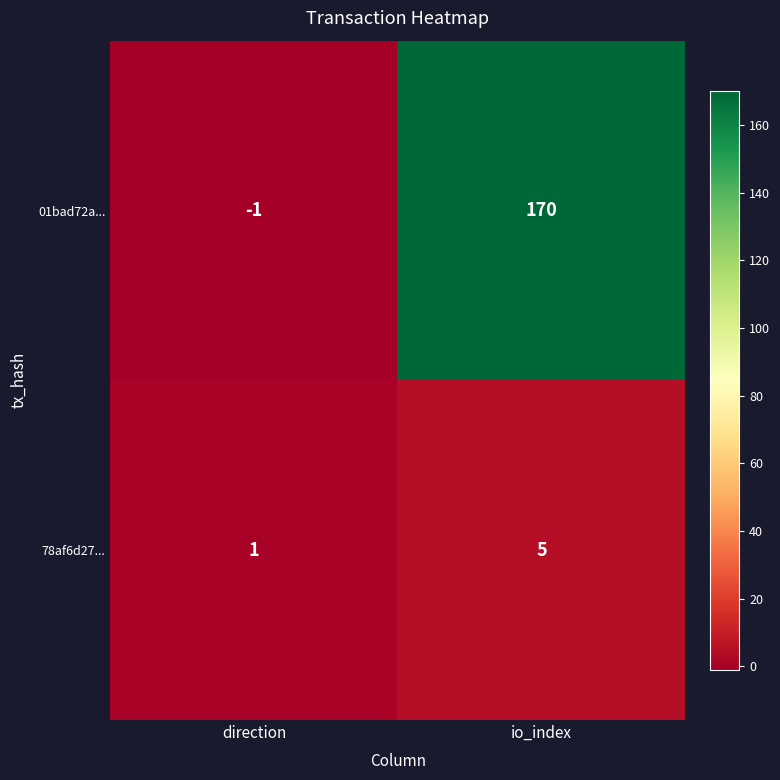

What is the difference between the 01bad72a... values at direction and io_index?

171